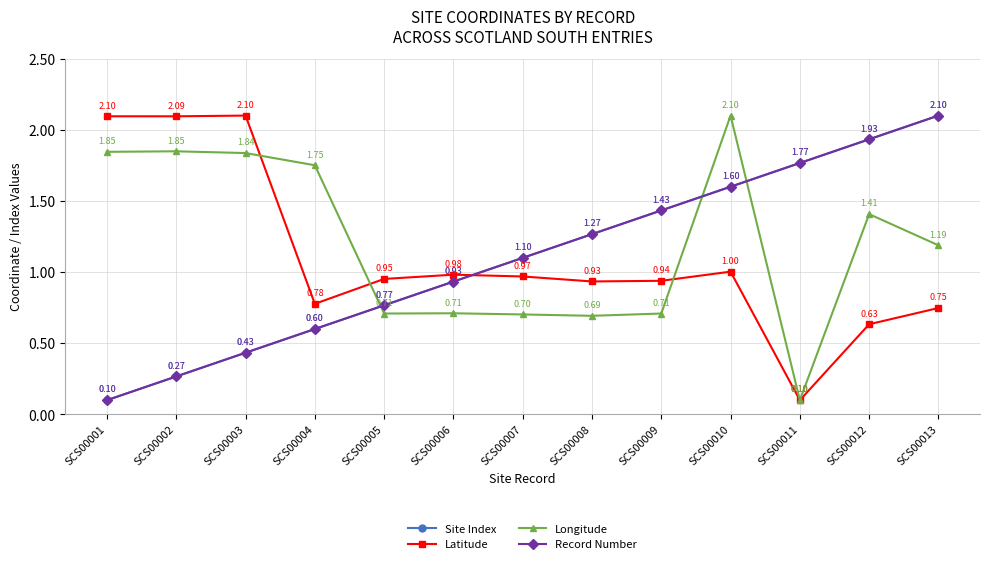

Does the chart have visible grid lines?

Yes